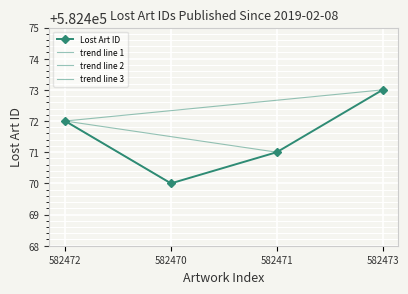

What is the average value?

582472